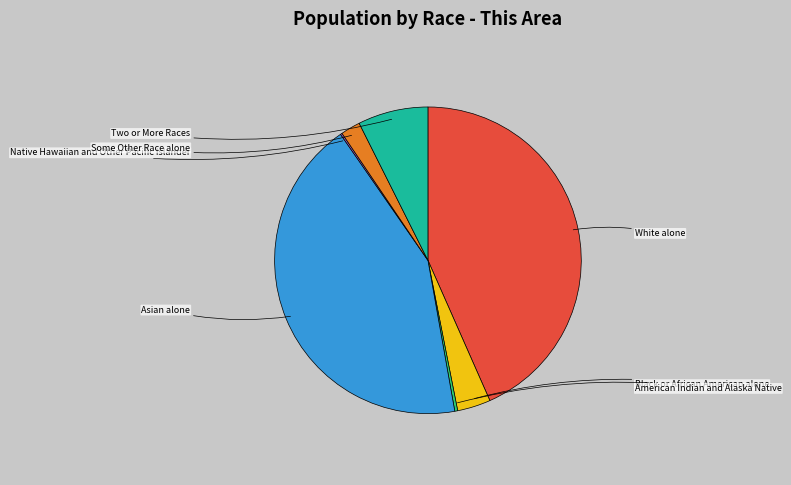

Is there any slice that represents more than half of the pie?

No